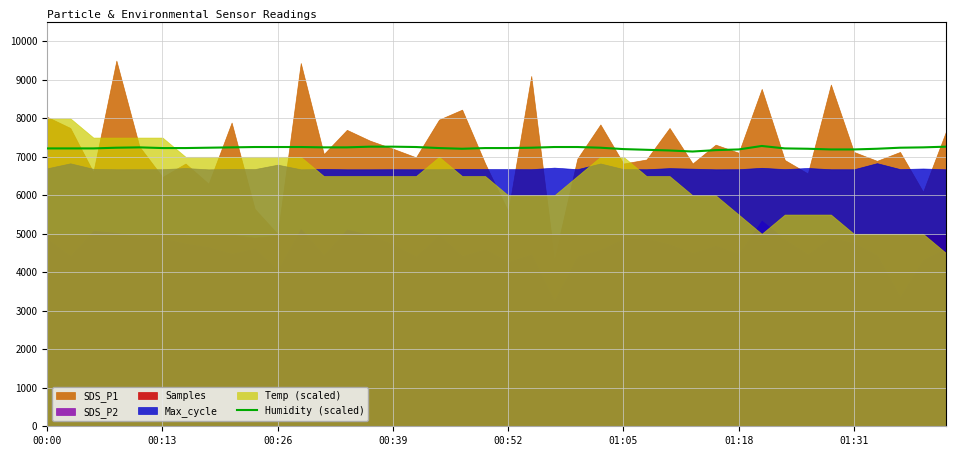

The chart shows a value of 7209.0 at 18. True or false?

True